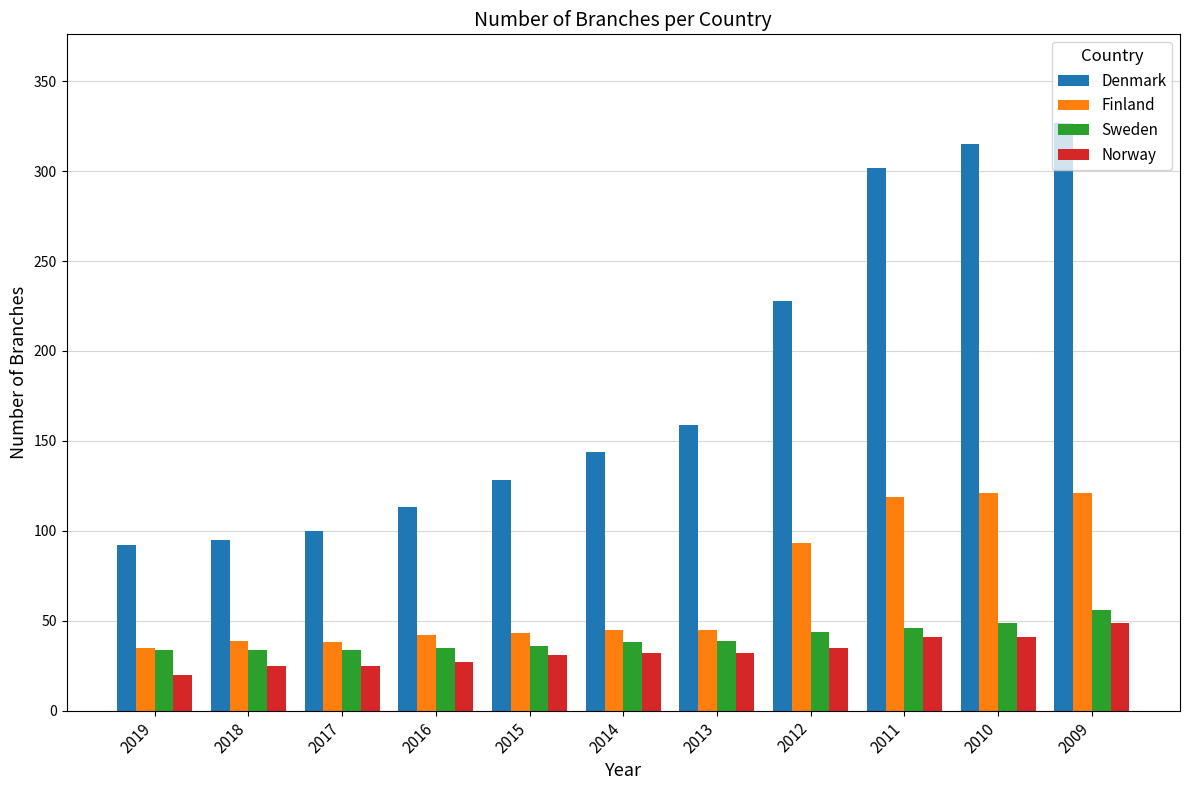

How many data points does each series have?

11